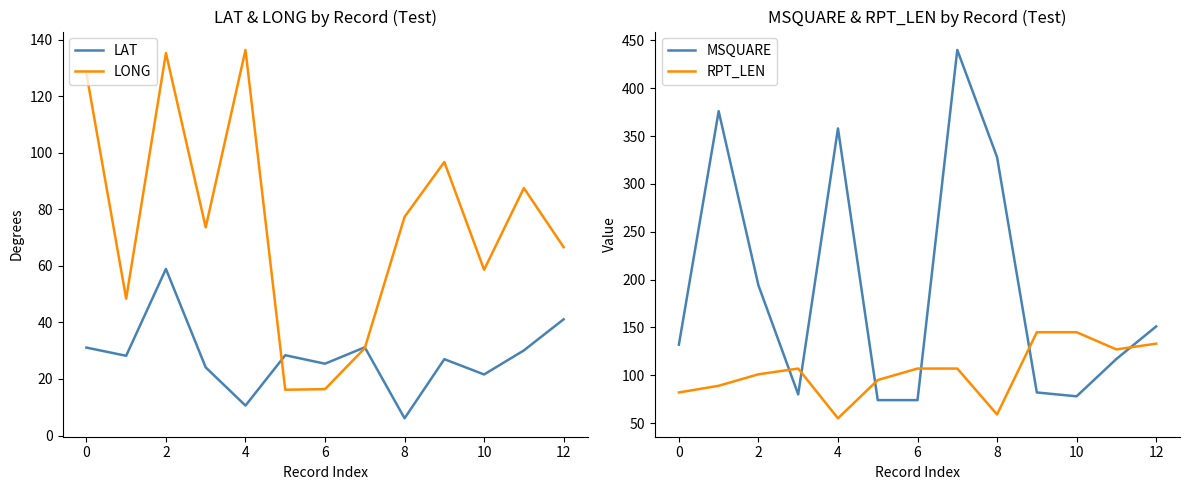

Reading left to right, transcribe all the data shown in this chart.

LAT: 31.1	28.2	58.9	24.1	10.6	28.4	25.4	31.2	6.1	27.0	21.6	30.1	41.1
LONG: 128.0	48.4	135.2	73.6	136.3	16.2	16.4	30.9	77.3	96.7	58.6	87.5	66.6
MSQUARE: 132.0	376.0	194.0	80.0	358.0	74.0	74.0	440.0	328.0	82.0	78.0	117.0	151.0
RPT_LEN: 82.0	89.0	101.0	107.0	55.0	95.0	107.0	107.0	59.0	145.0	145.0	127.0	133.0